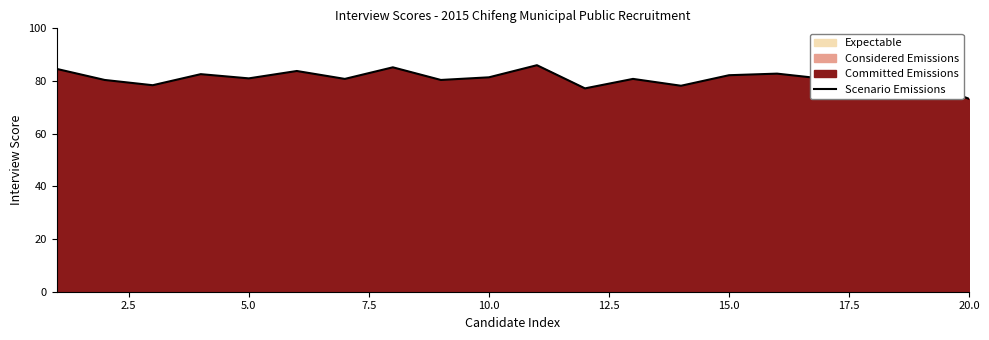

What is the highest value of the Scenario Emissions series?

86.0